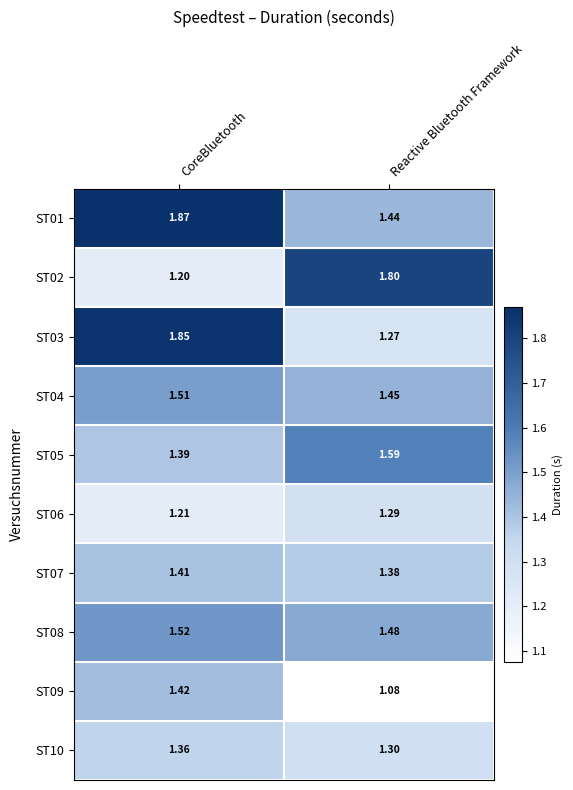

Which category has the lowest value across all series?

Reactive Bluetooth Framework